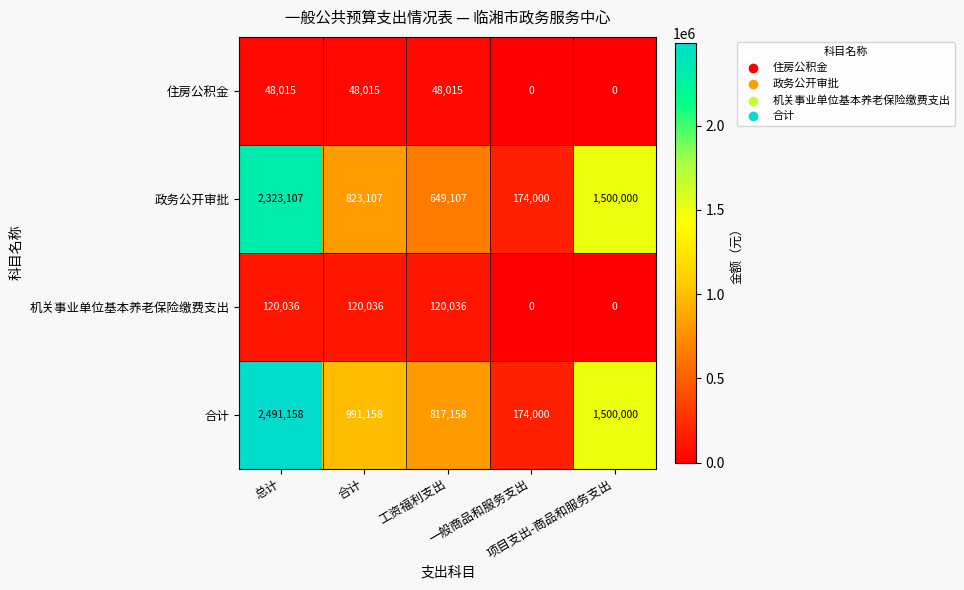

How many 住房公积金 values are between 0 and 48015?

5